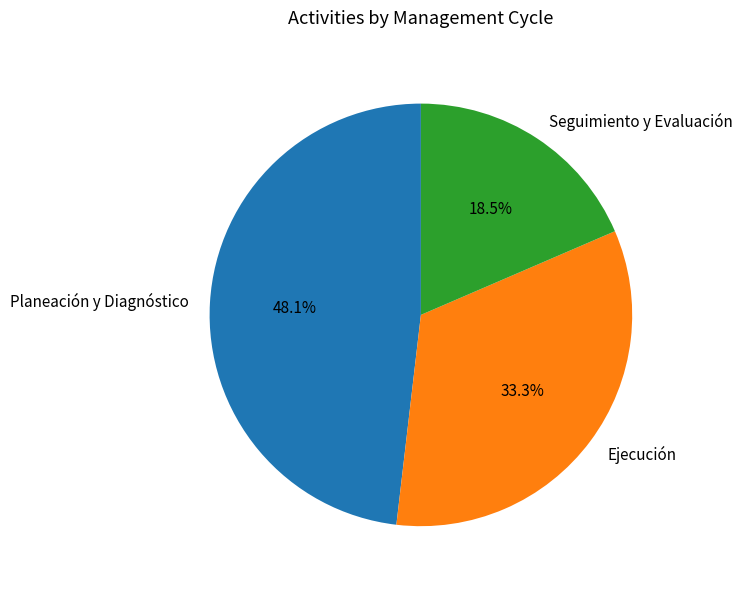

Rank the categories by value from highest to lowest.

Planeación y Diagnóstico, Ejecución, Seguimiento y Evaluación